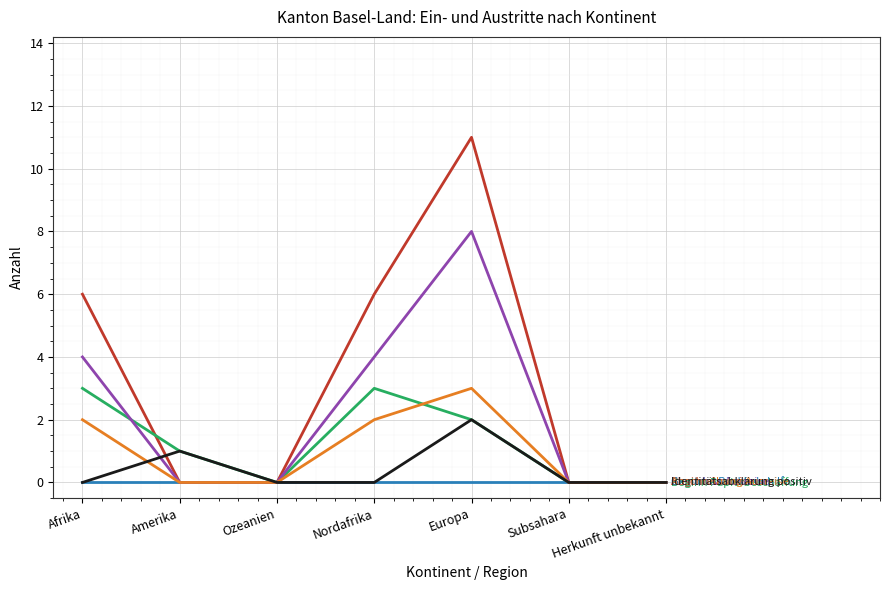

Count the number of data series in this chart.

6